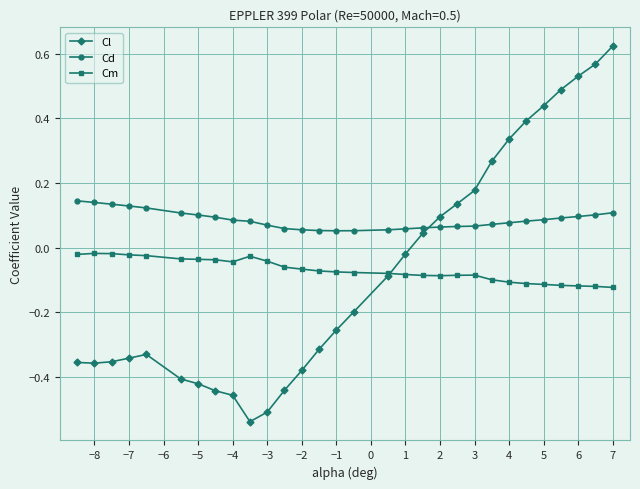

Which series has the largest range (max minus min)?

Cl